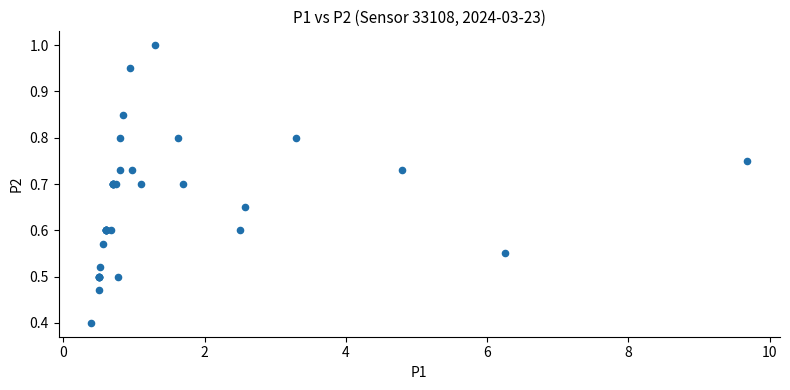

What Y value in the scatter plot is closest to 0?

0.4